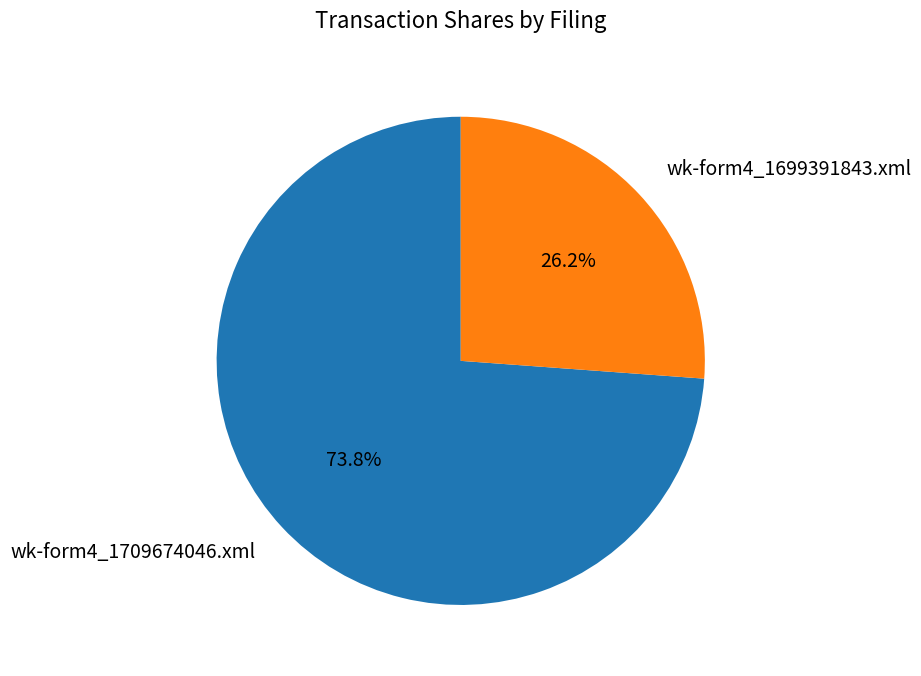

To the nearest percent, what is the average slice percentage?

50%